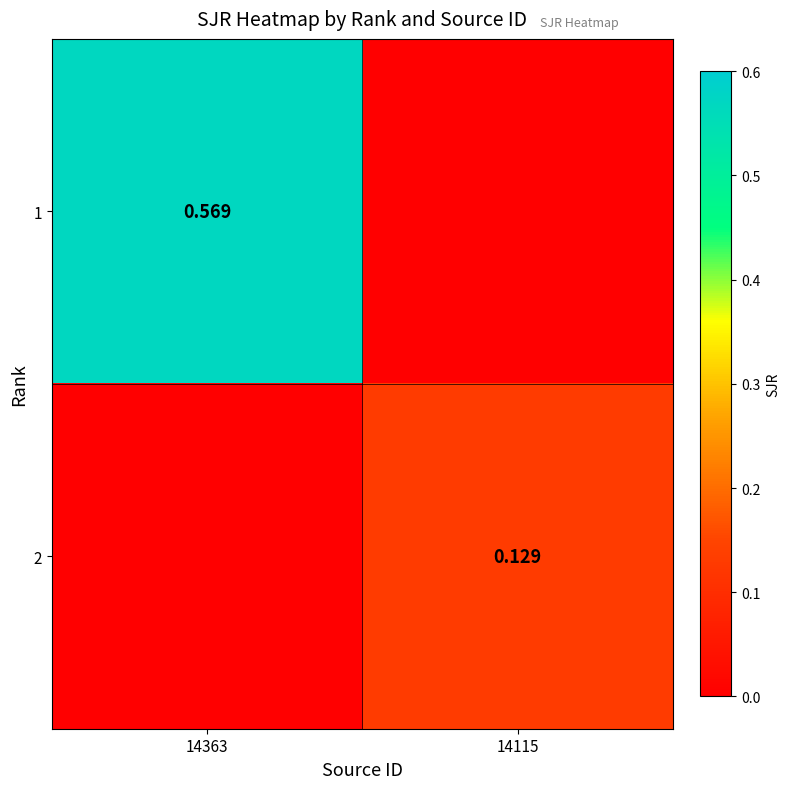

Which series has the largest total across all categories?

1